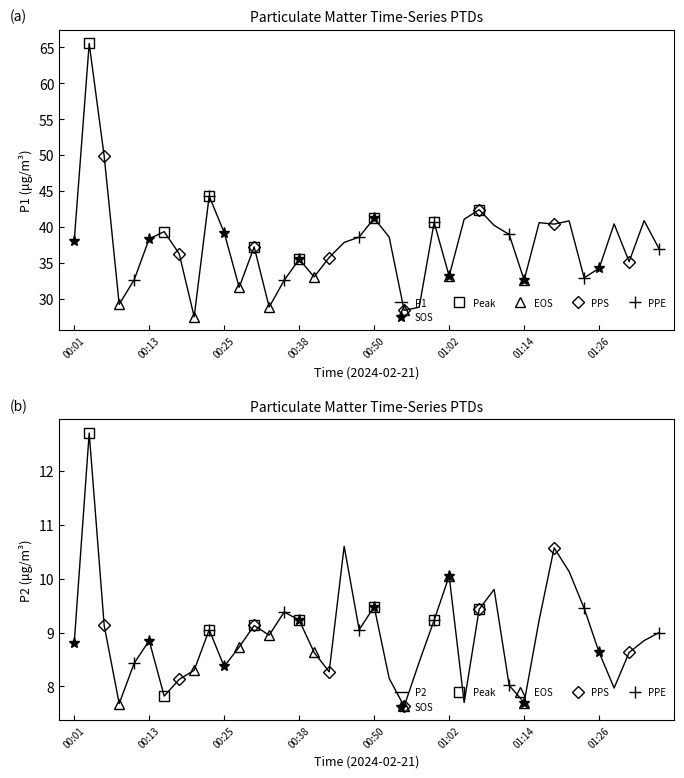

In P2, how many points are higher than both neighbors (excluding endpoints)?

10